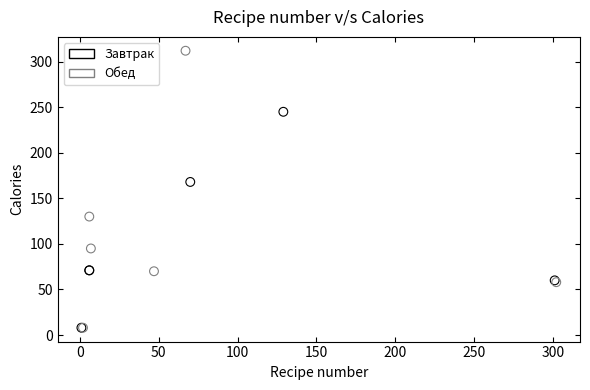

Which series has the largest Y range (max minus min)?

Обед